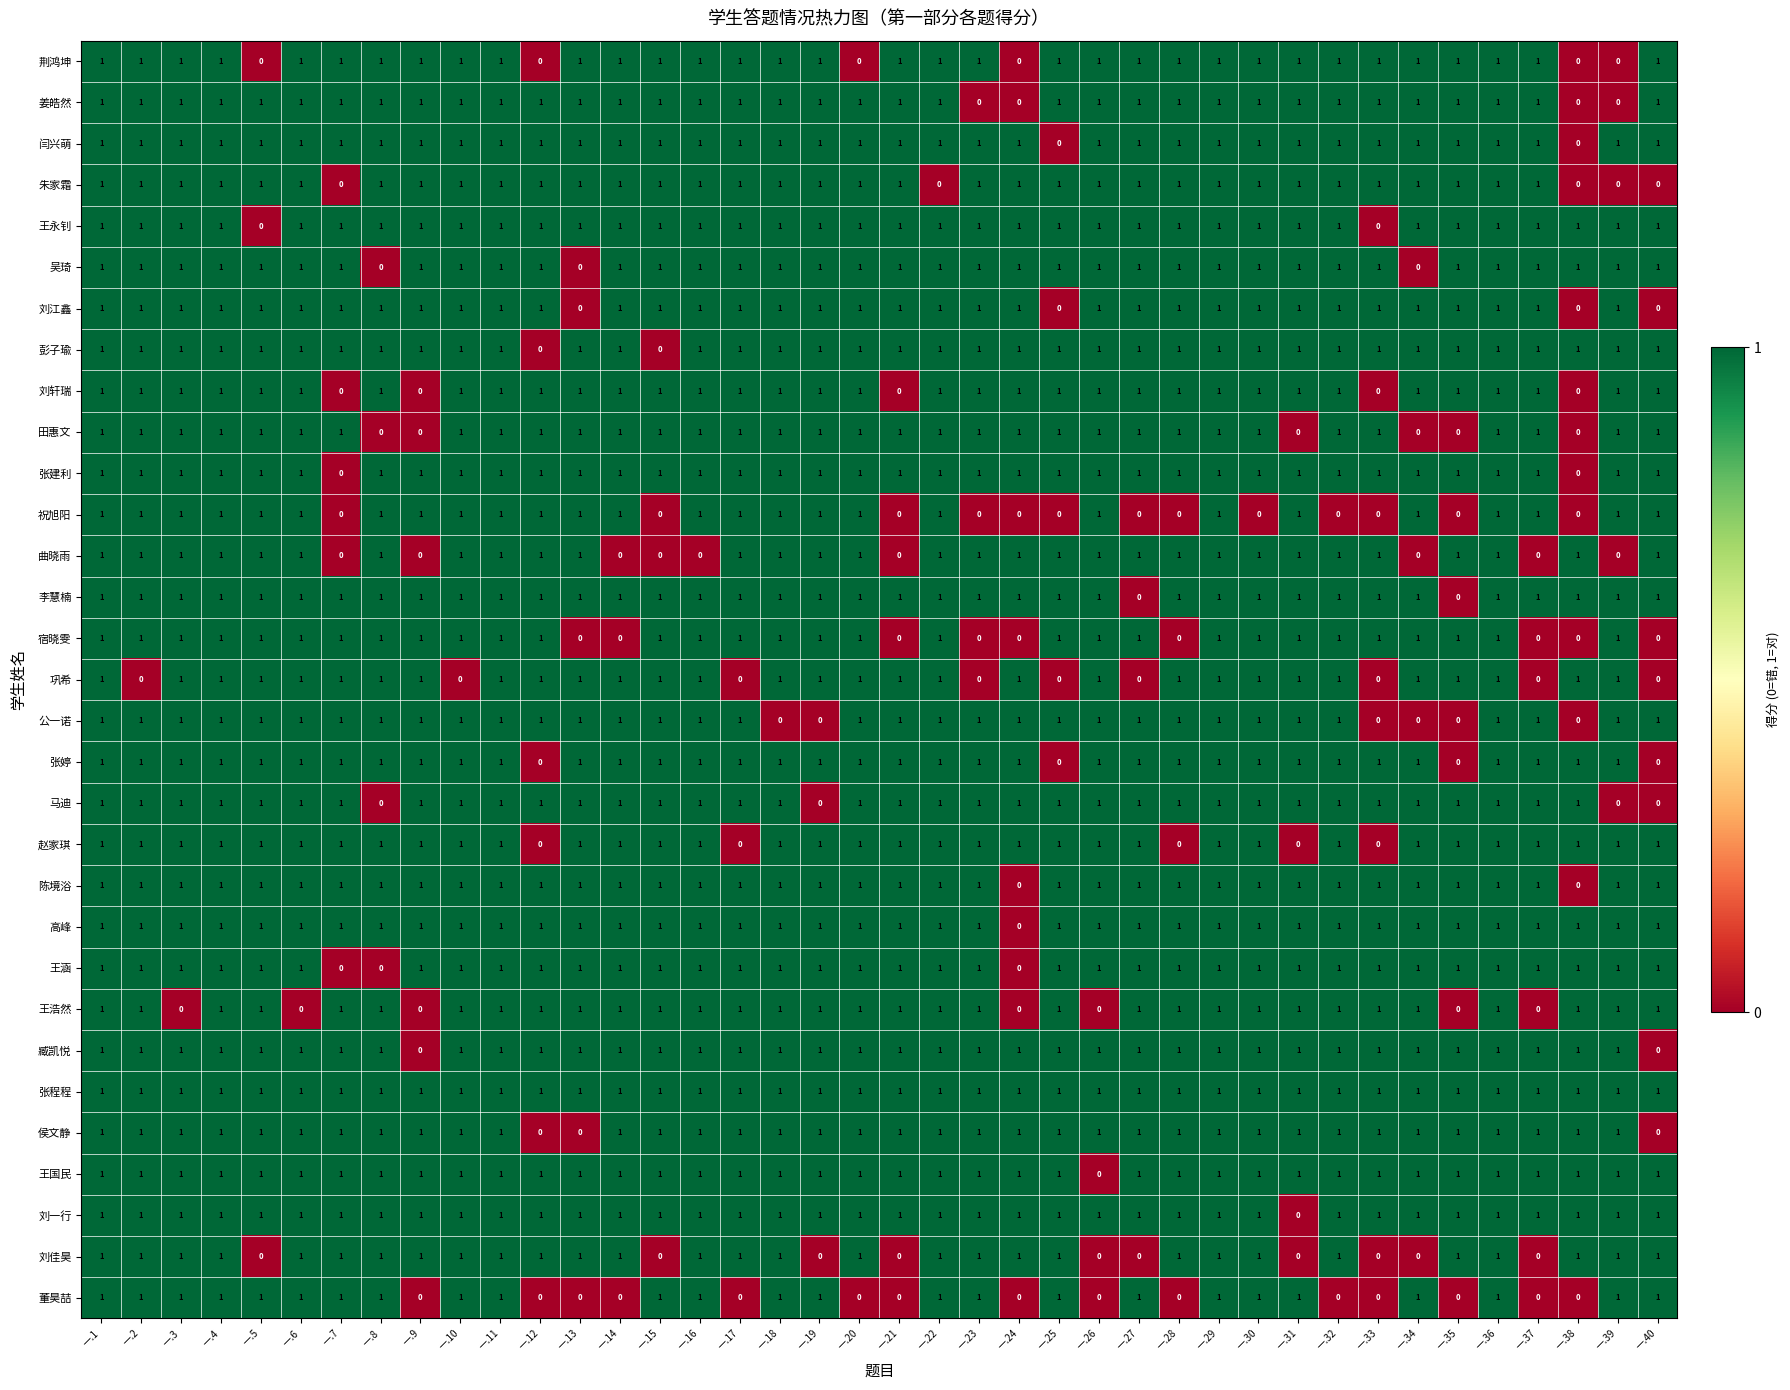

How many distinct data groups are displayed?

31